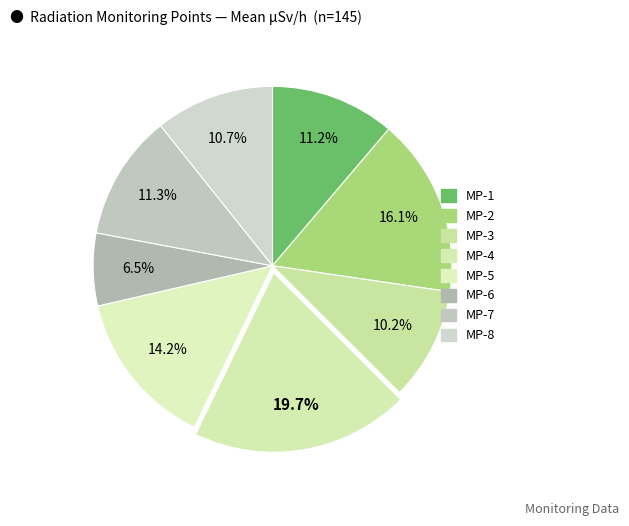

How many slices are in this pie chart?

8